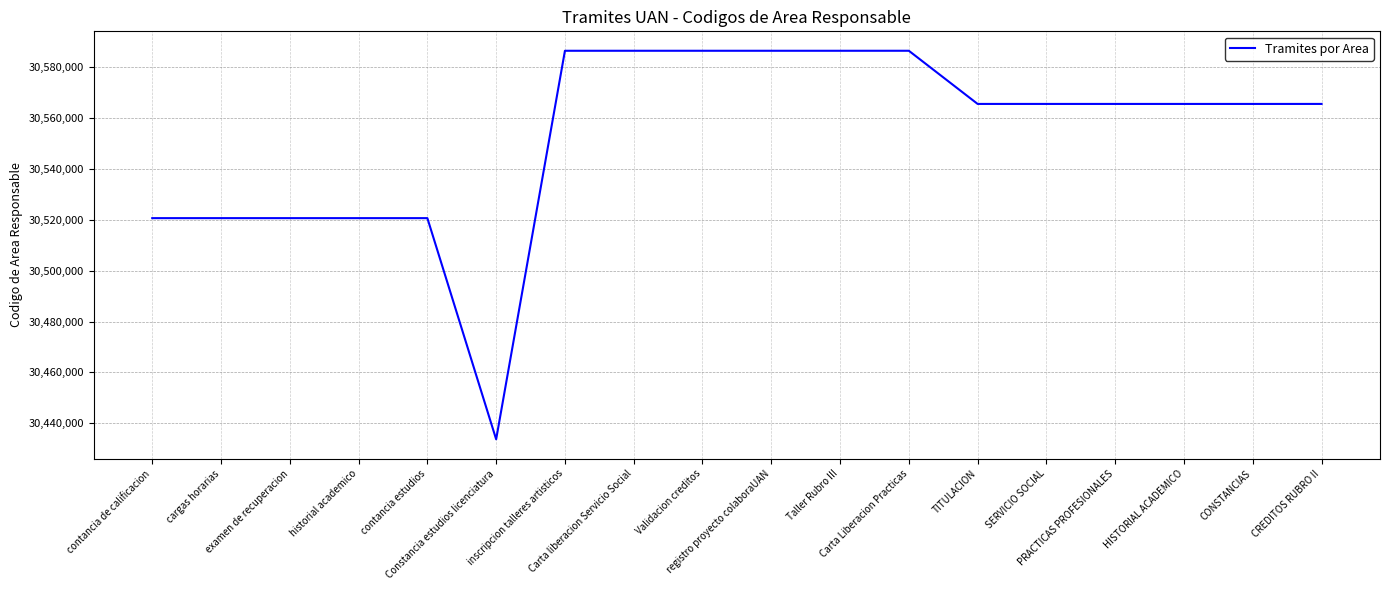

What is the maximum value shown in the chart?

30586516